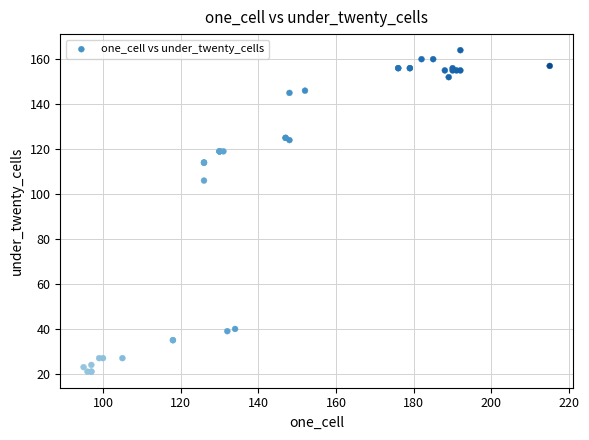

What Y value in the scatter plot is closest to 92?

106